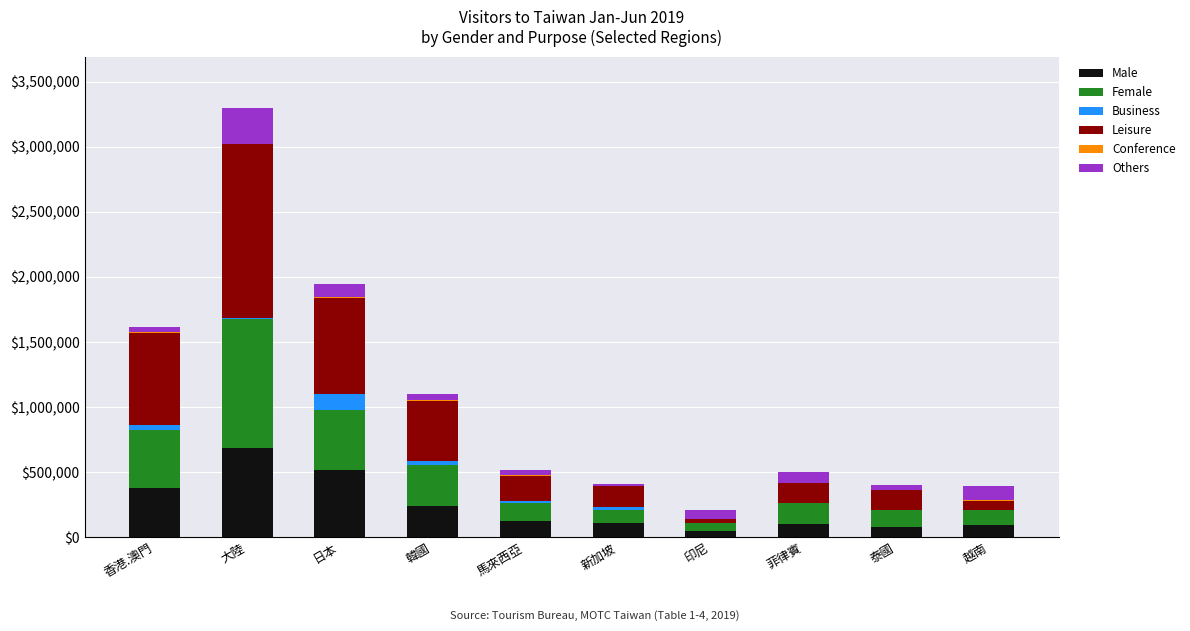

The value of Male at 日本 is 518013. True or false?

True